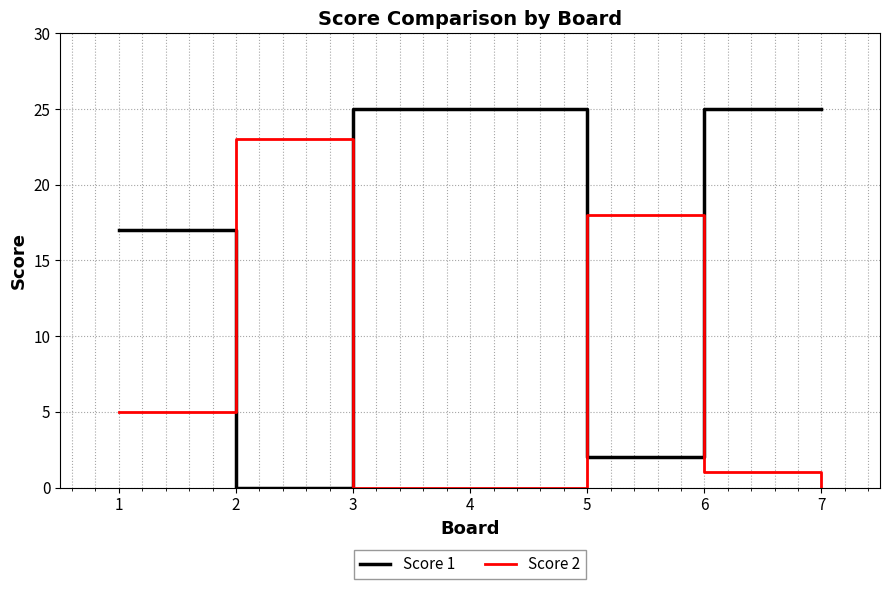

Which series has the largest total across all categories?

Score 1